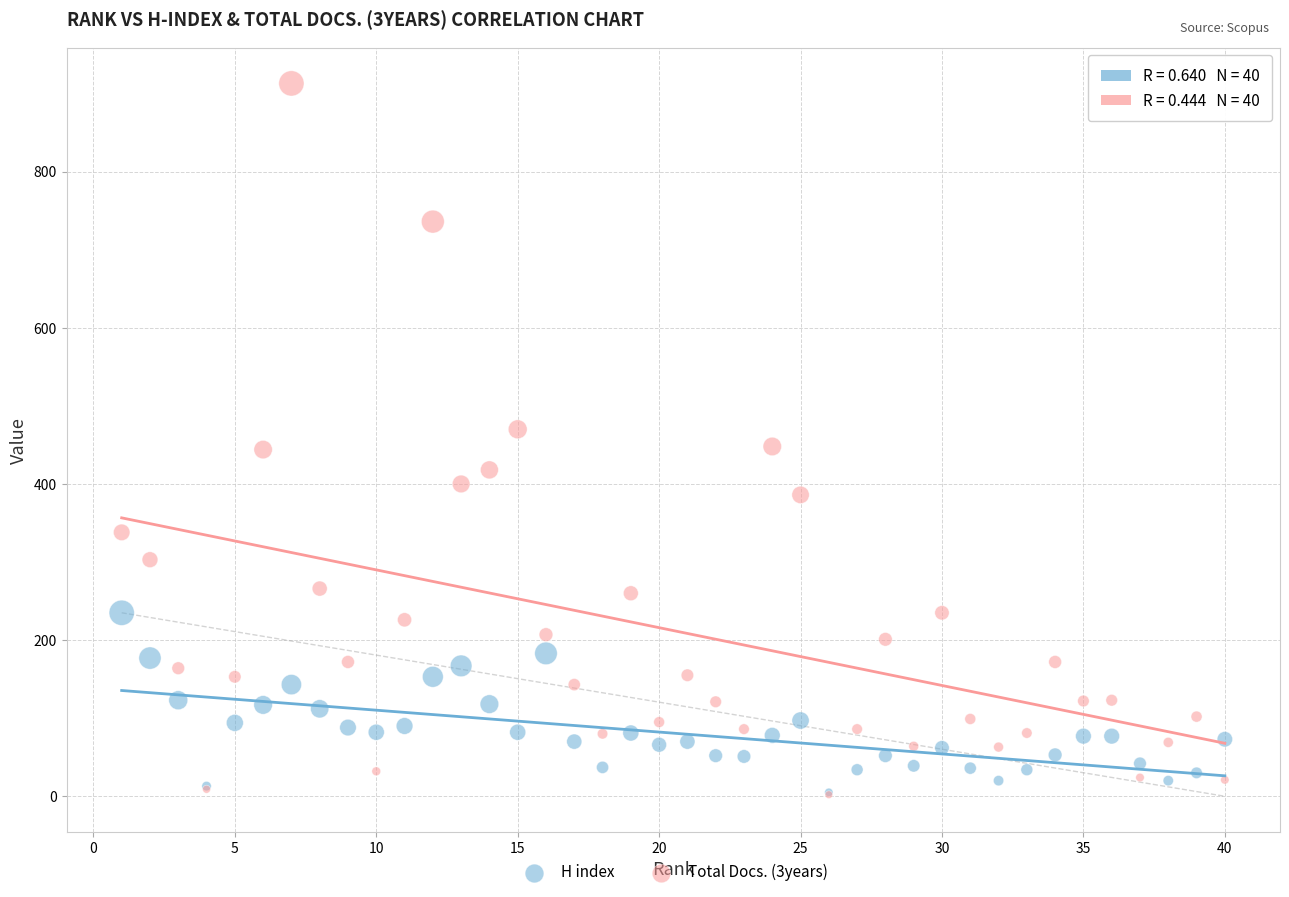

Which series has the widest spread of Y values?

Total Docs. (3years)